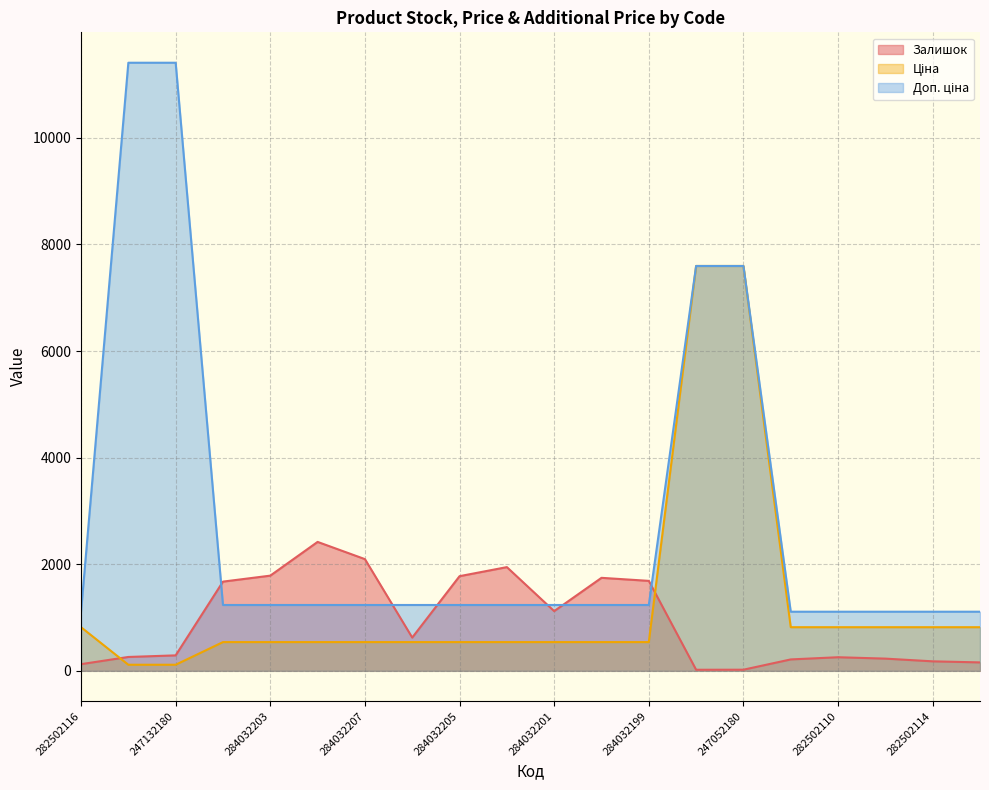

What is the minimum value for Ціна?

114.1